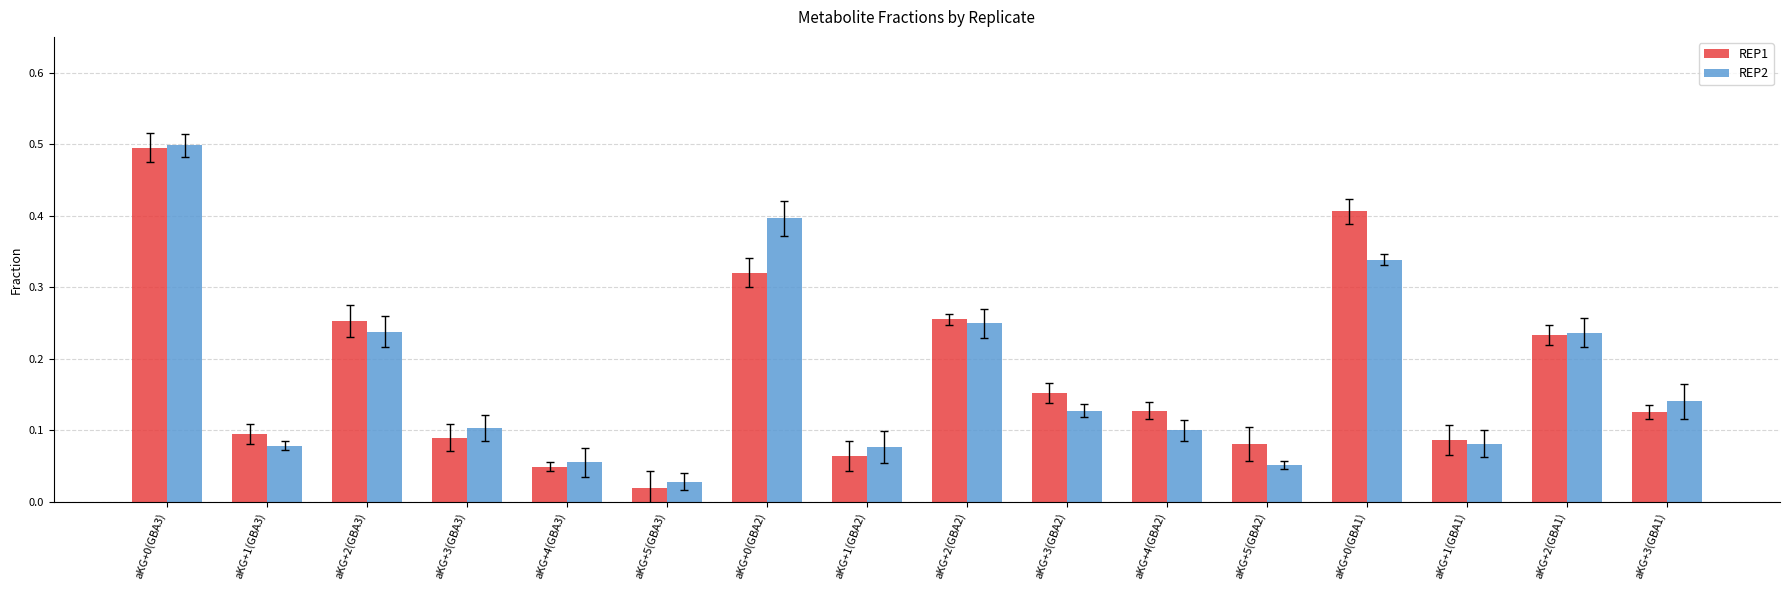

The REP2 series shows 0.1 at aKG+2(GBA1). True or false?

False